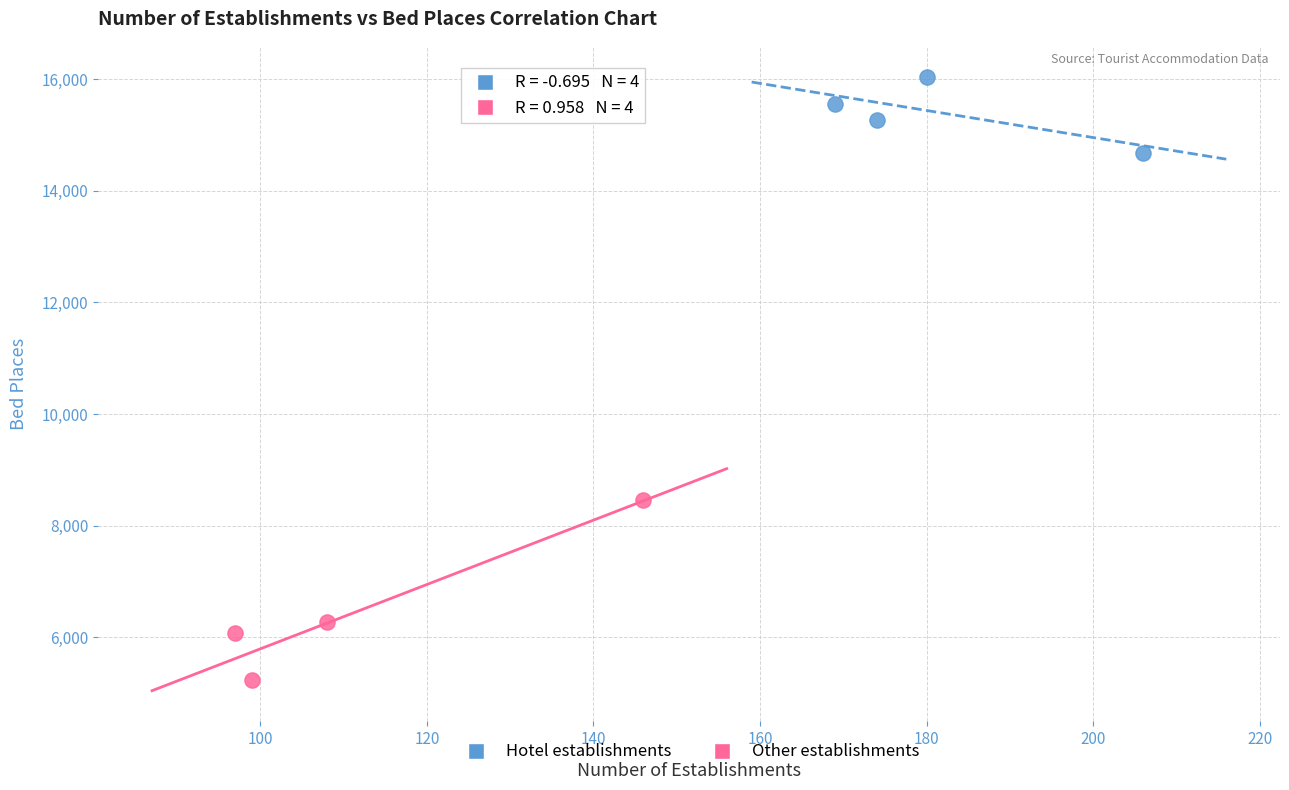

What are all the series names shown in the legend?

Hotel establishments, Other establishments